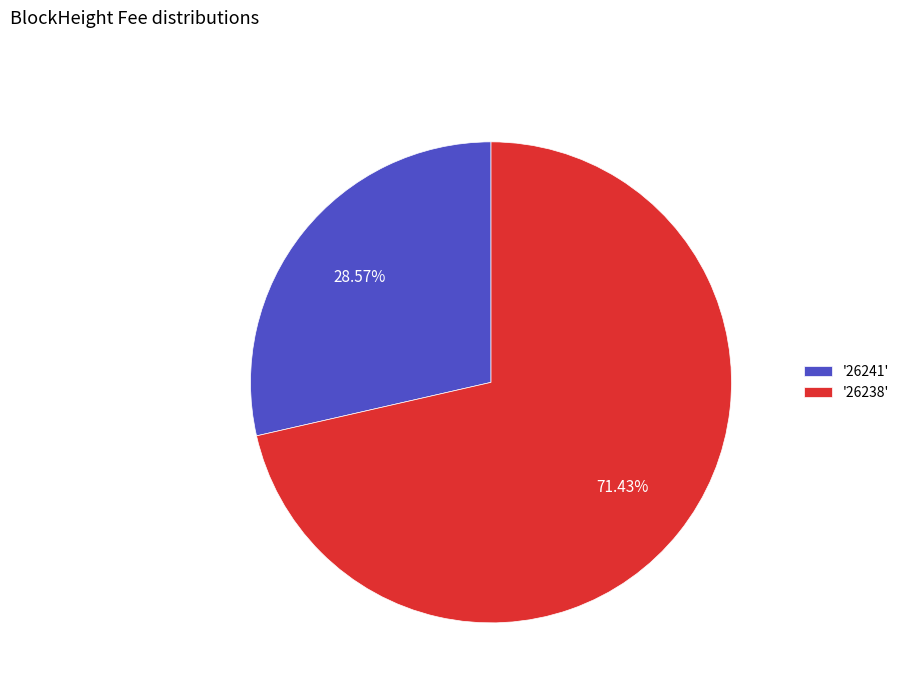

Which has a higher value, '26238' or '26241'?

'26238'